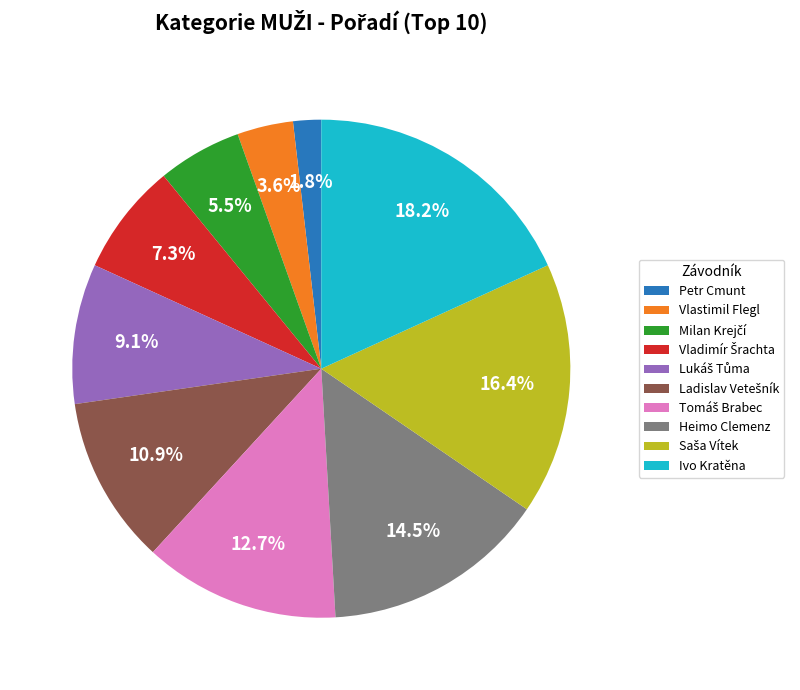

Do Vlastimil Flegl and Ivo Kratěna together represent more than half of the pie?

No